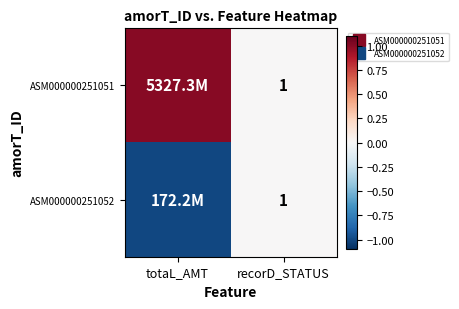

Is it true that ASM000000251051 equals 1 at totaL_AMT?

True